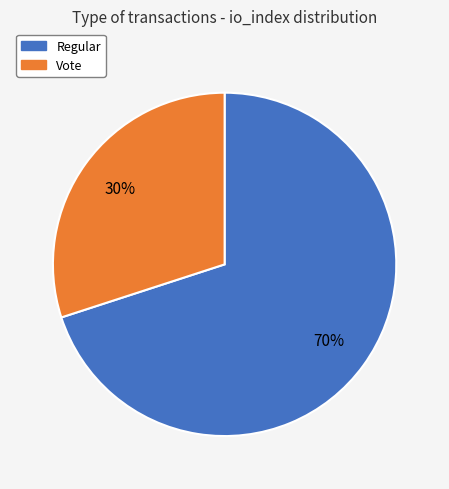

What percentage is the Vote slice, to the nearest percent?

30%